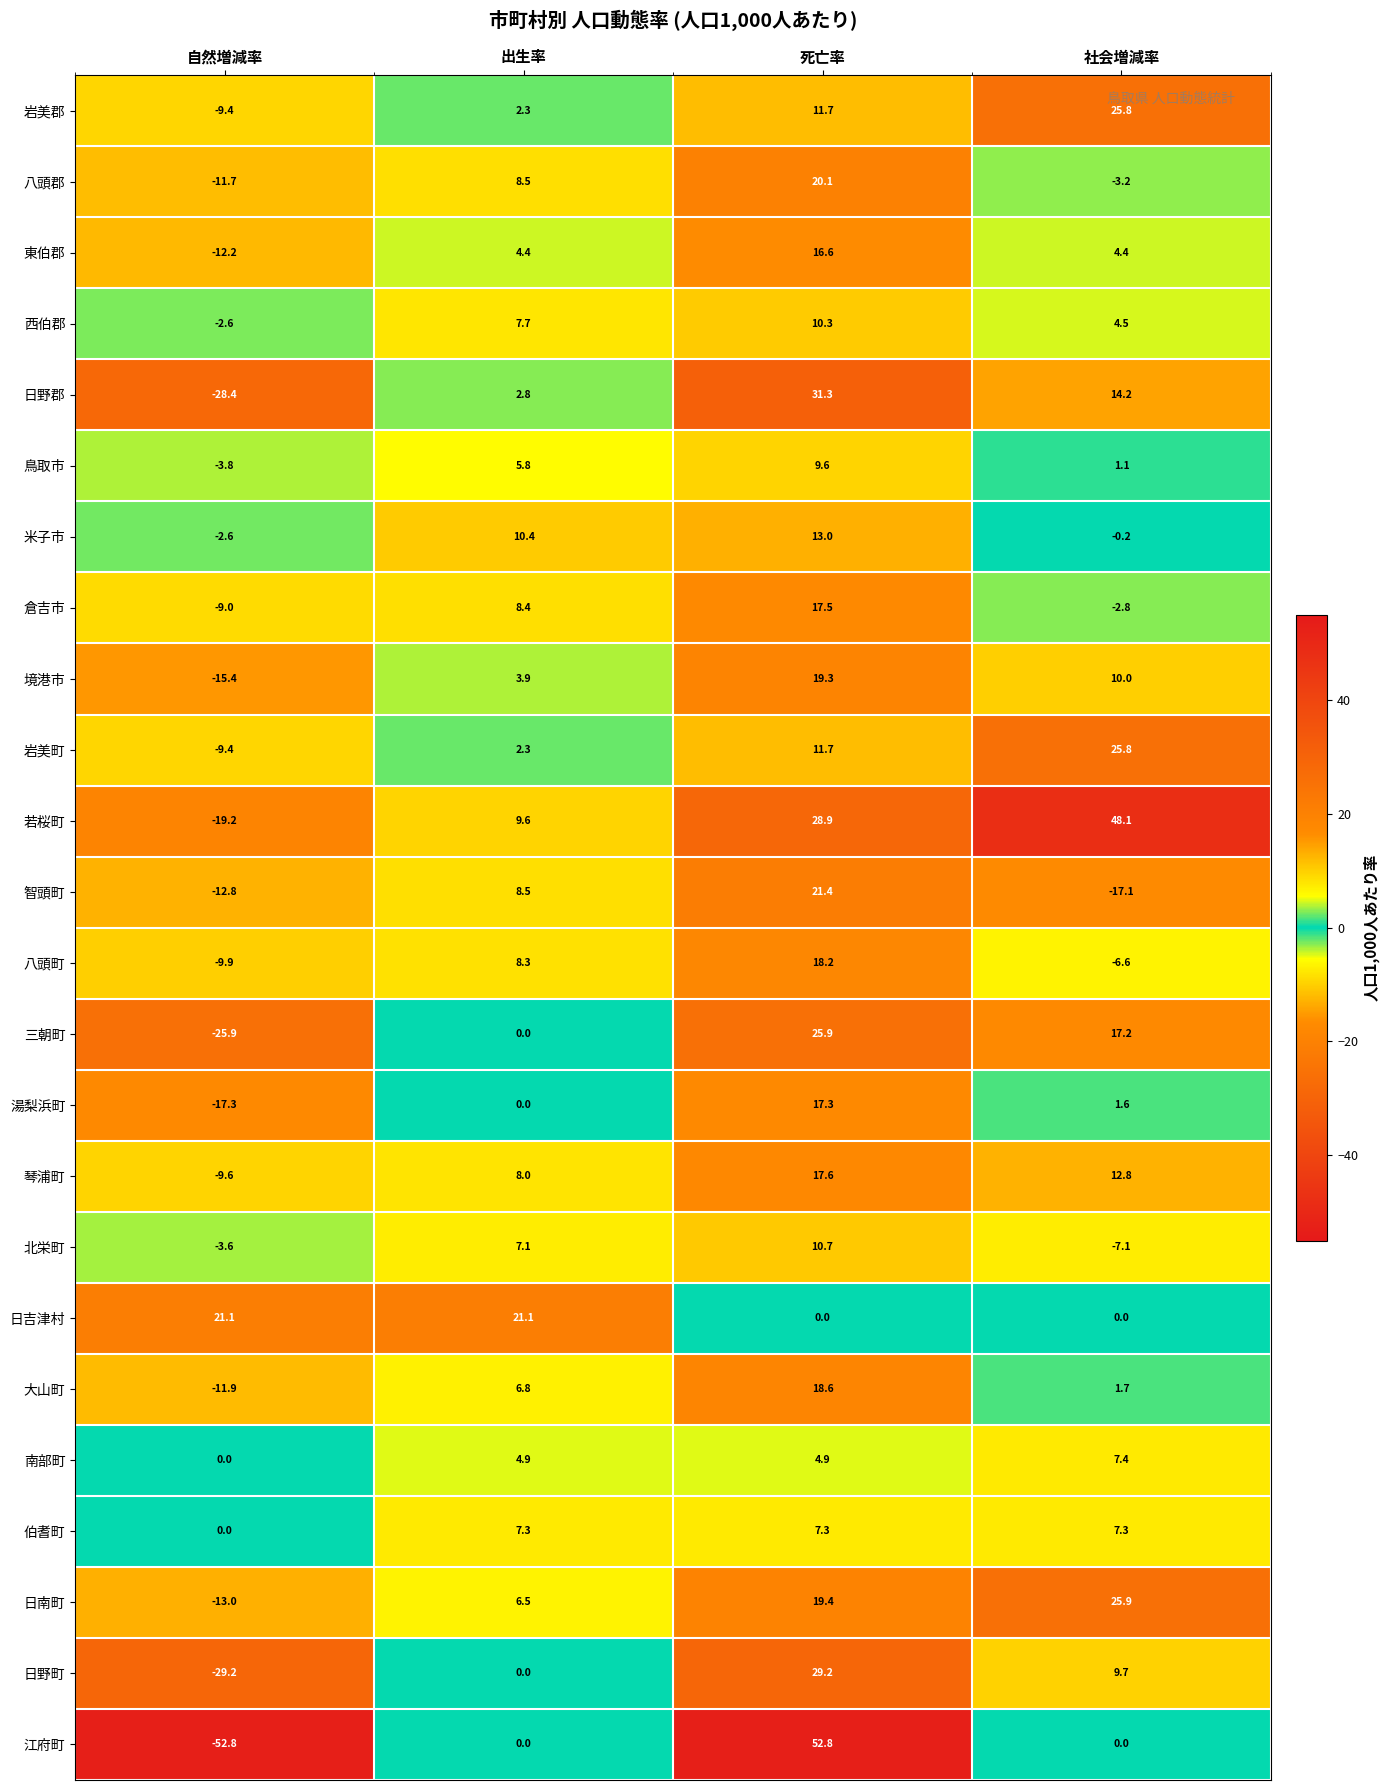

Which series has the largest total across all categories?

若桜町